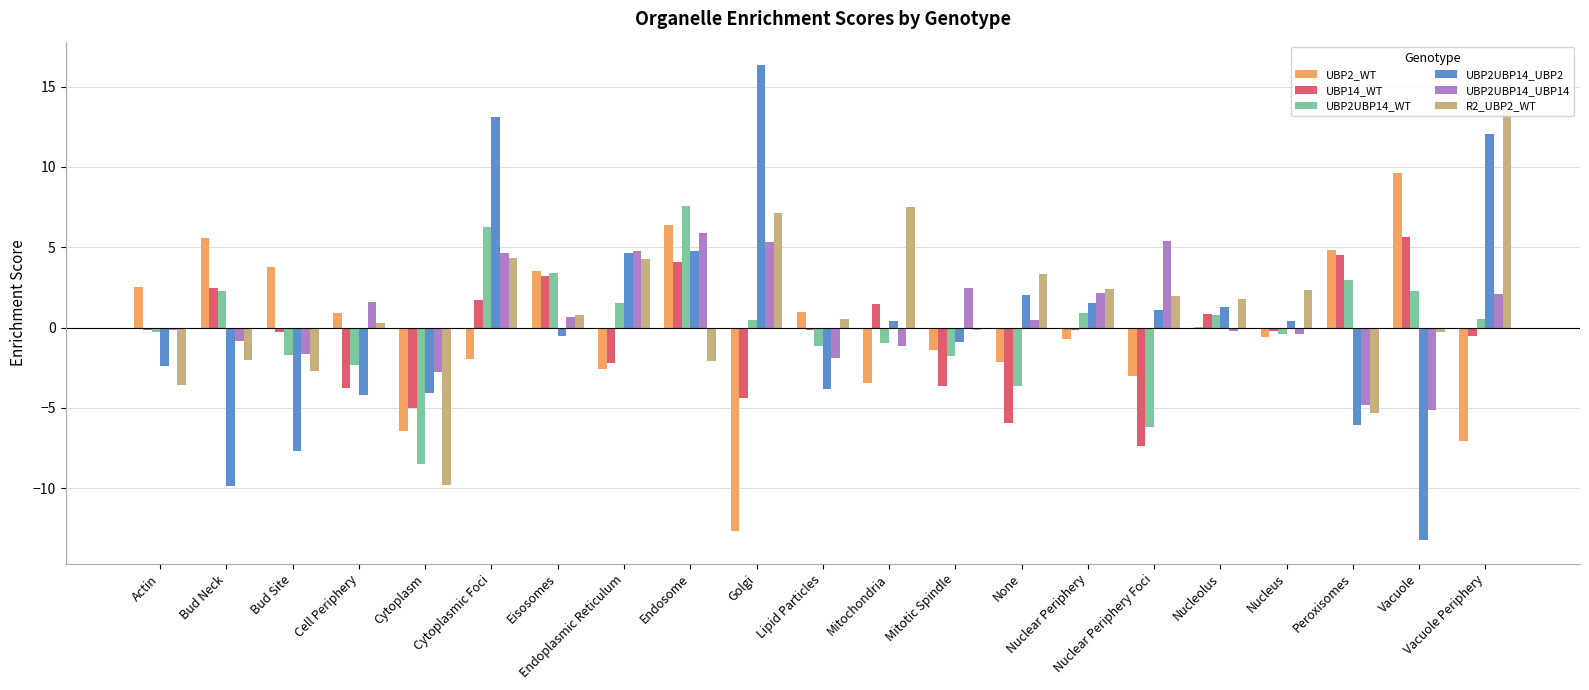

What is the sum of the R2_UBP2_WT values at Endosome and Eisosomes?

-1.3